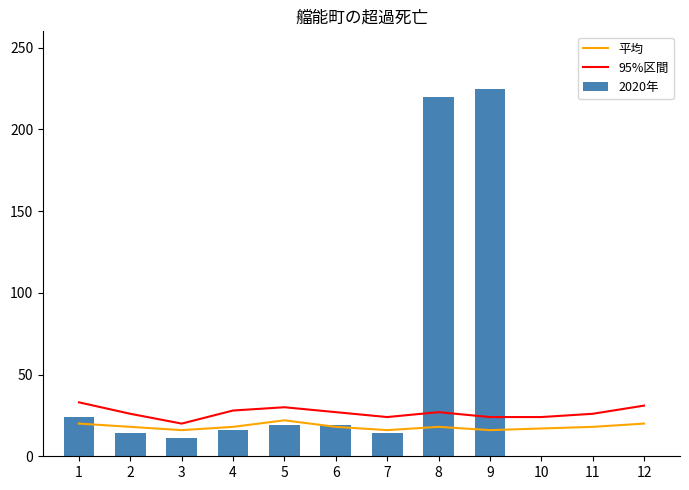

Which has a higher value, 7 or 10?

10